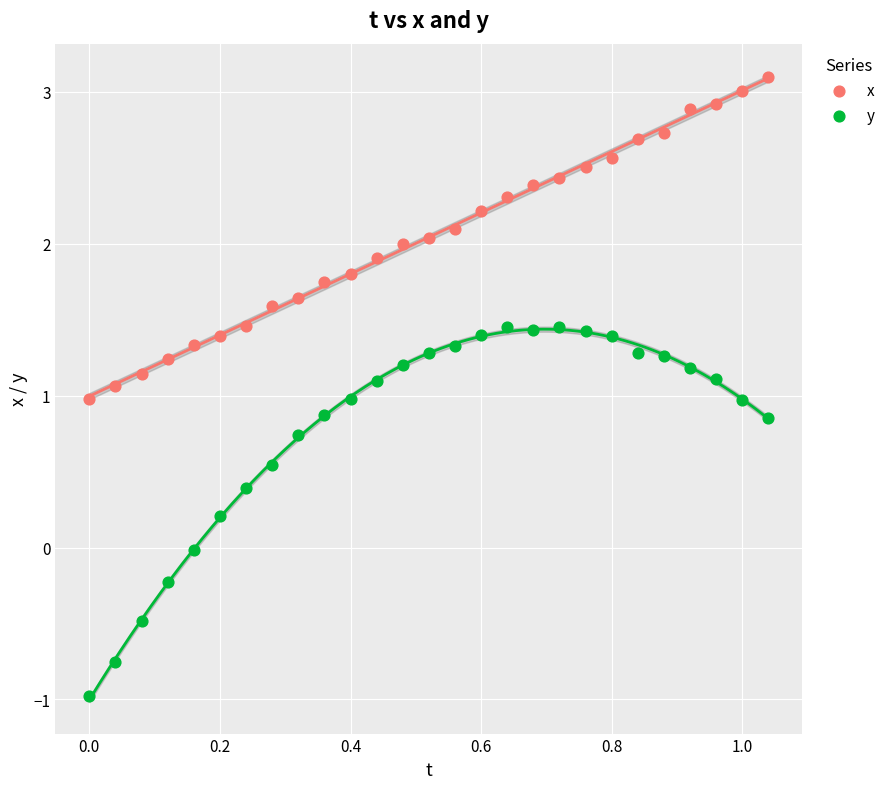

Which series reaches the minimum Y coordinate?

y